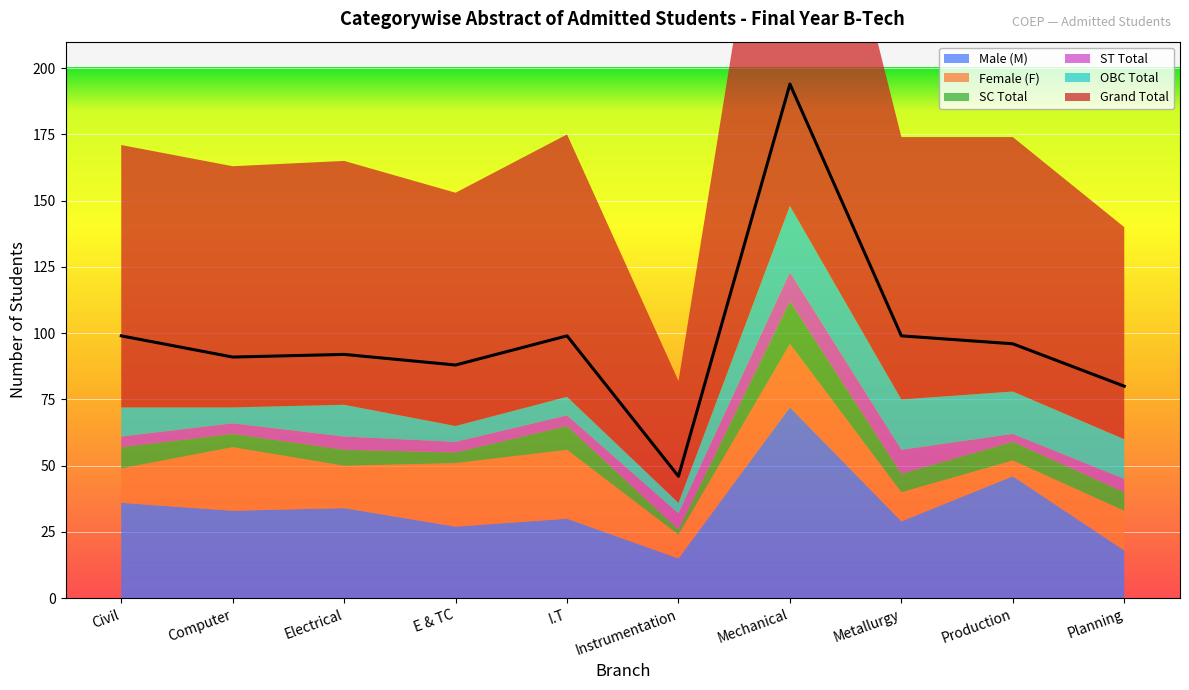

How many lines are shown in the chart?

6